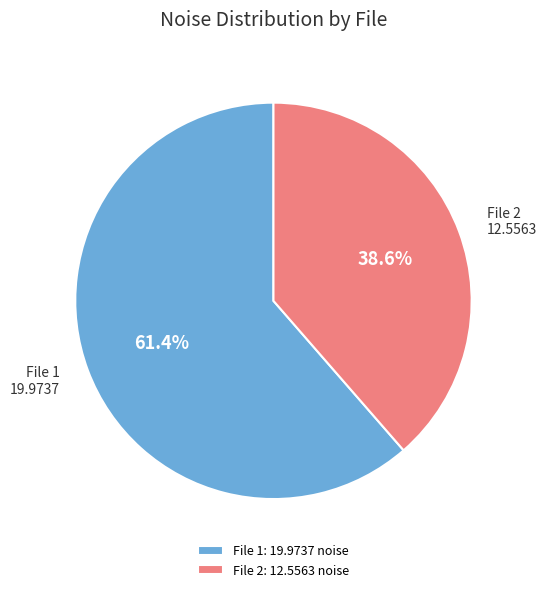

Combined, what portion of the pie is File 2: 12.5563 noise and File 1: 19.9737 noise?

100.0%